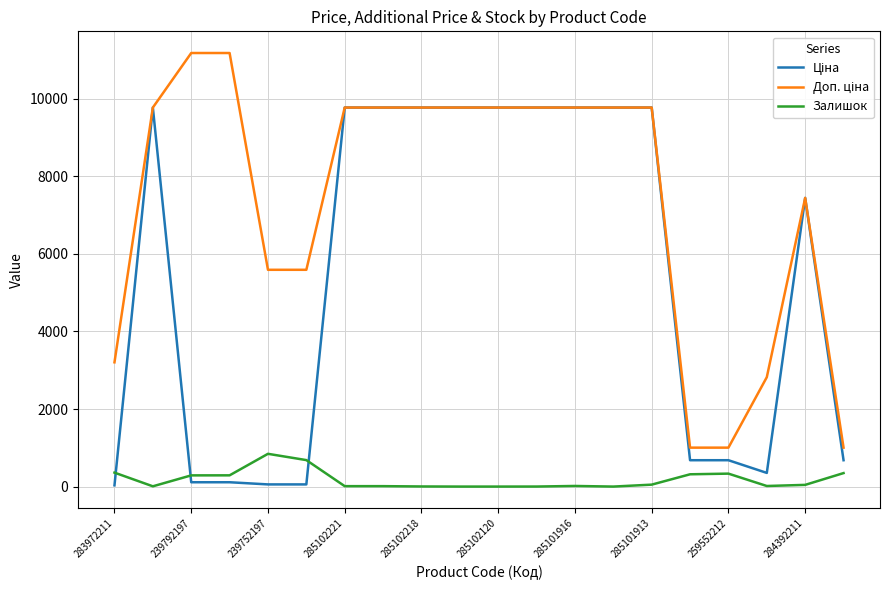

What is the greatest value displayed?

11182.0